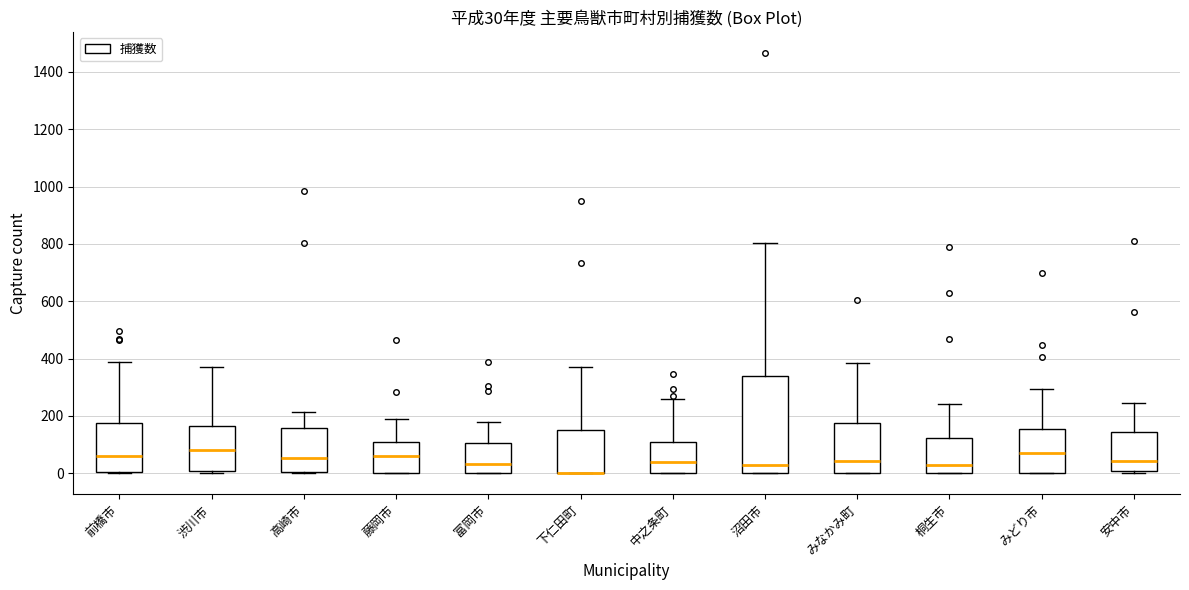

Comparing the boxes themselves (not the whiskers), which one is the tallest?

沼田市